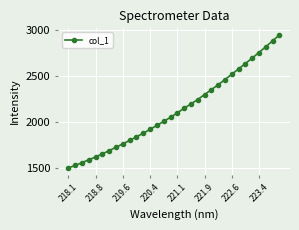

What is the smallest value displayed?

1502.0